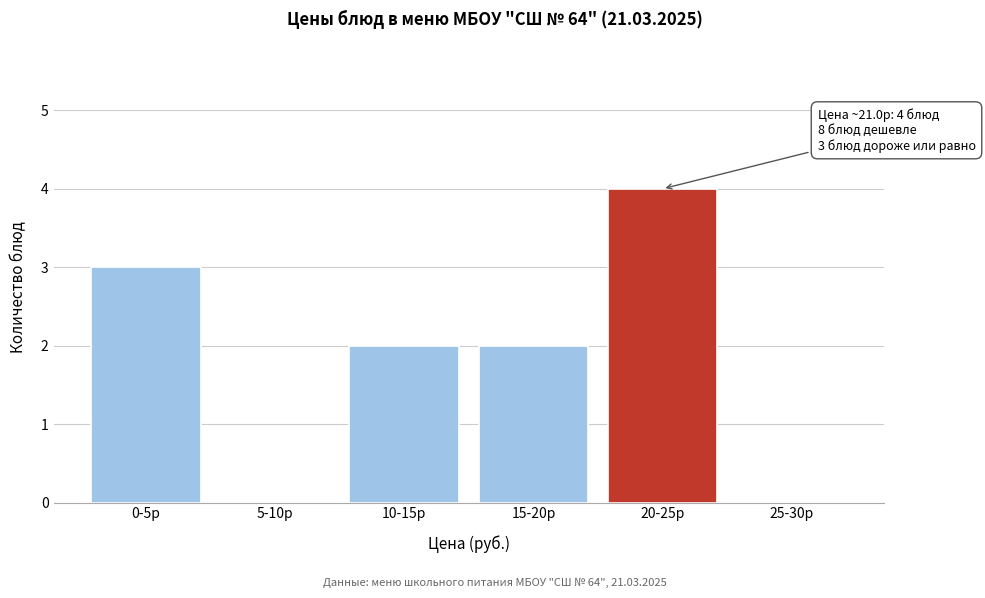

Reading right to left, extract all data points from this chart.

25-30р=0	20-25р=4	15-20р=2	10-15р=2	5-10р=0	0-5р=3